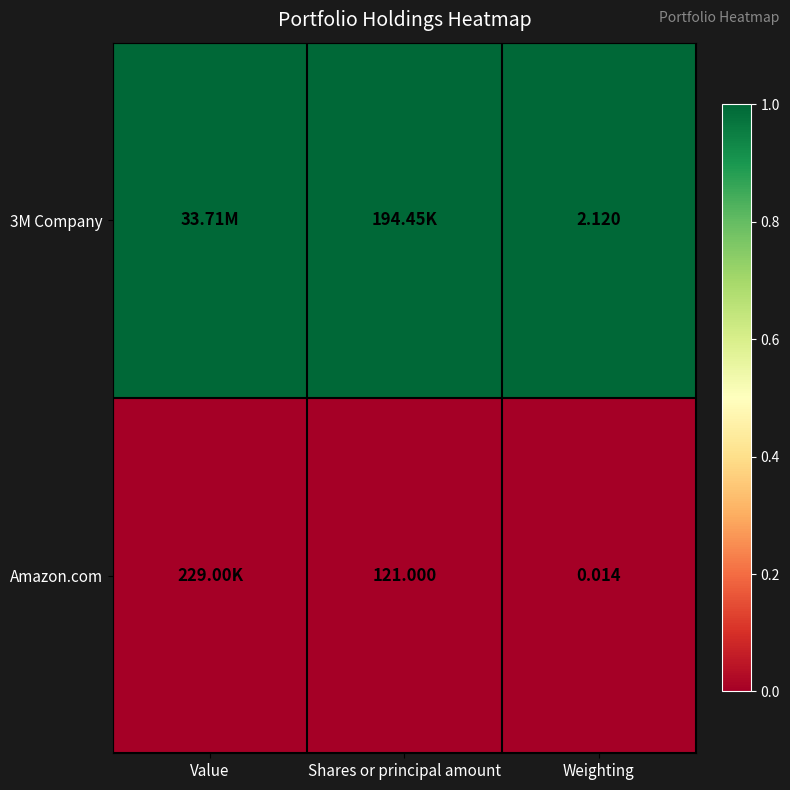

Is the value of 3M Company at Shares or principal amount greater than the value of Amazon.com at Value?

Yes